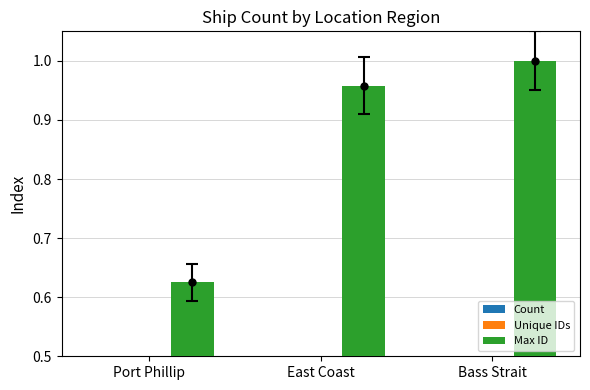

What is the sum of all Count values?

0.7